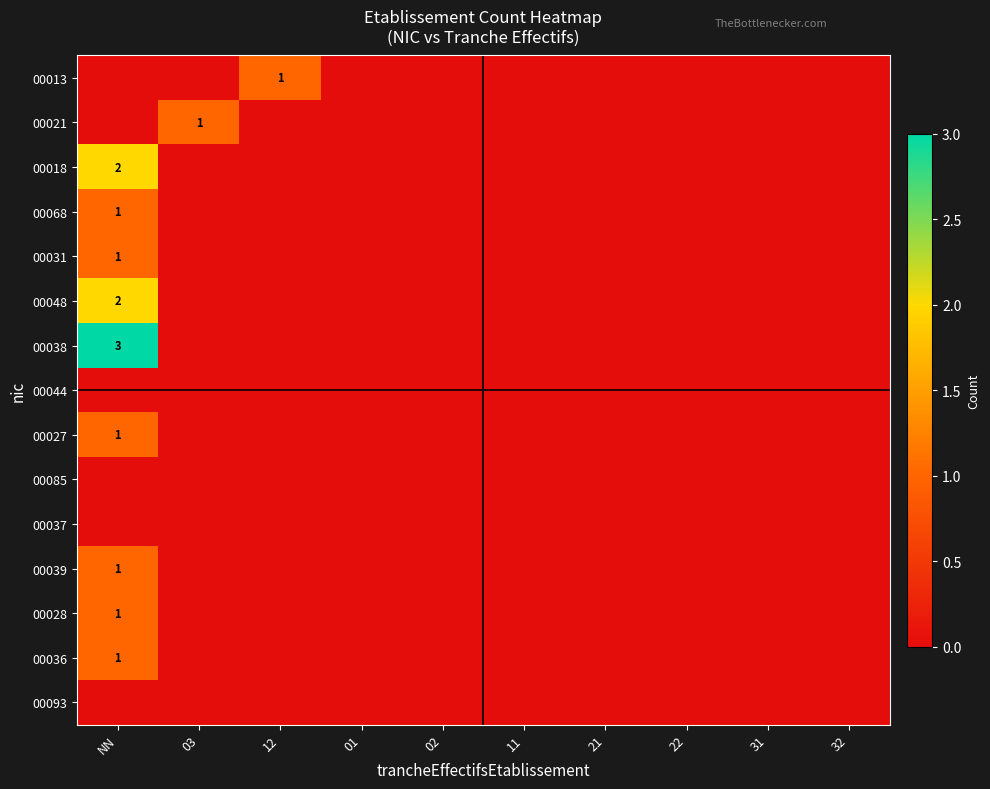

The 00039 series shows 2 at NN. True or false?

False